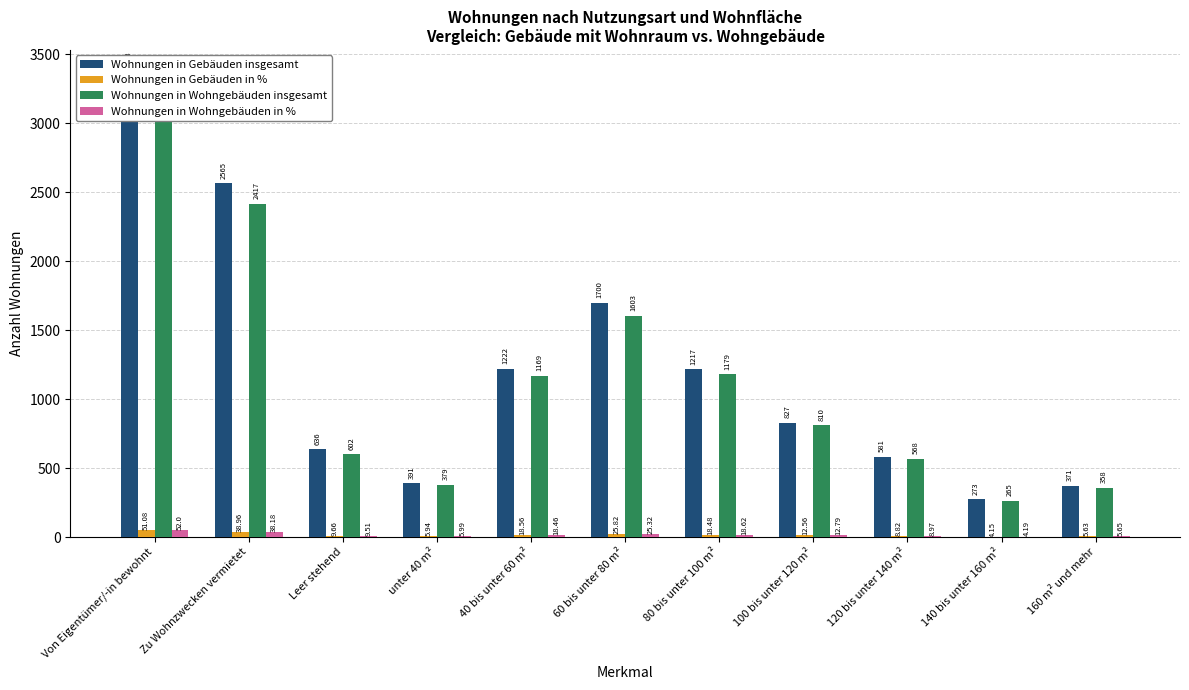

What are all the series names shown in the legend?

Wohnungen in Gebäuden insgesamt, Wohnungen in Gebäuden in %, Wohnungen in Wohngebäuden insgesamt, Wohnungen in Wohngebäuden in %